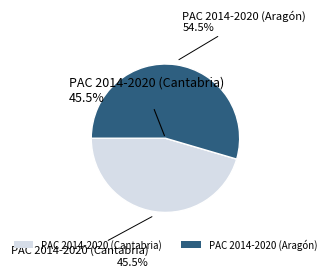

Is there any slice that represents more than half of the pie?

Yes